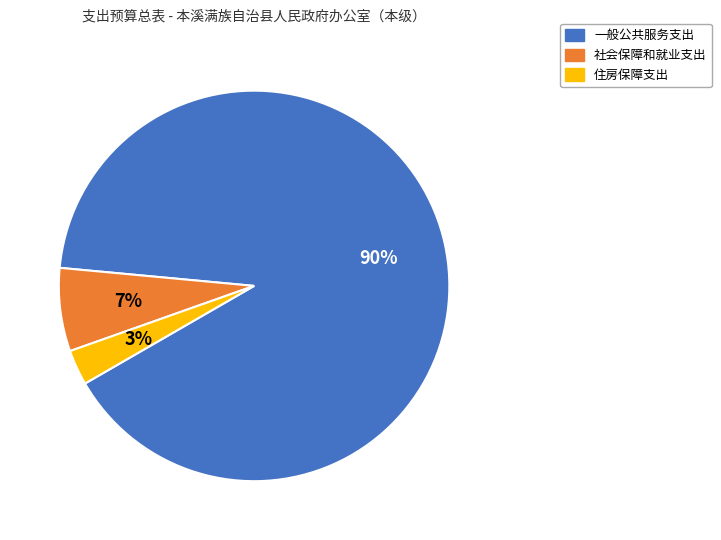

Is there any slice that represents more than half of the pie?

Yes